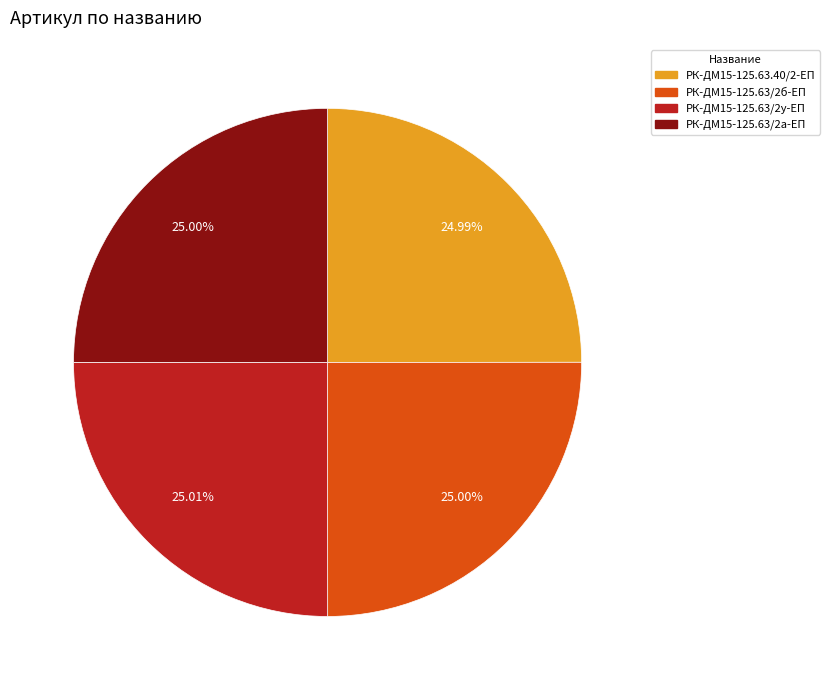

Does any single category account for the majority?

No